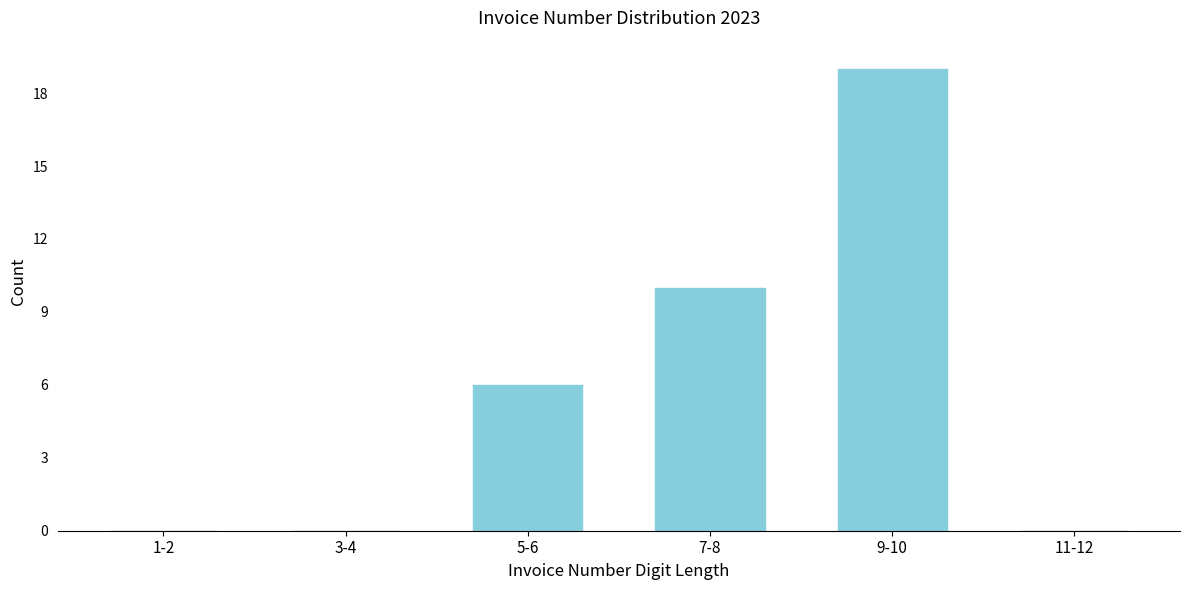

Reading right to left, list all the values displayed in this chart.

11-12=0	9-10=19	7-8=10	5-6=6	3-4=0	1-2=0